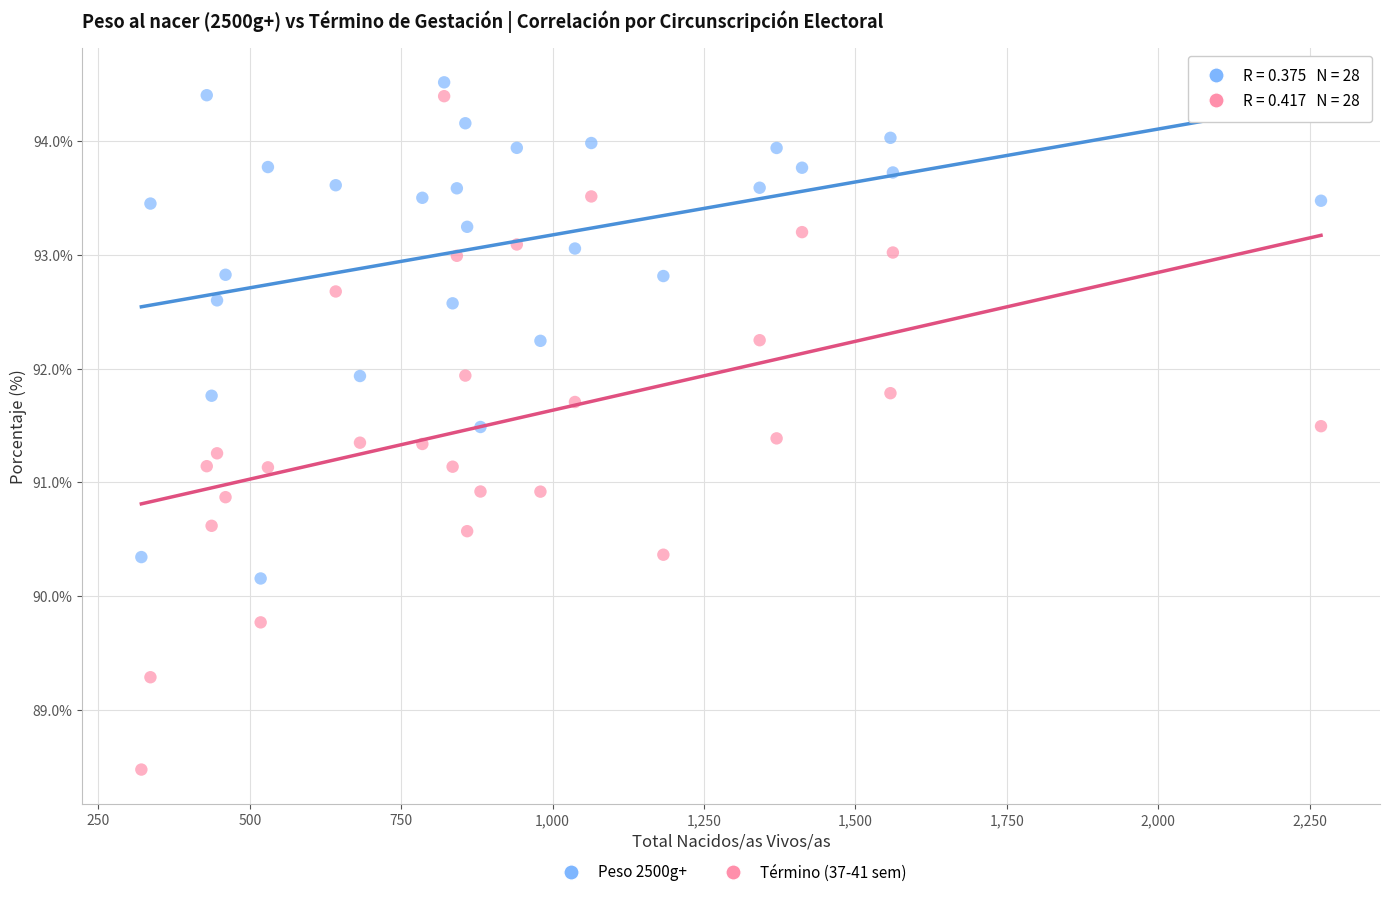

Across all data points, what is the range of X values (max minus min)?

1948.0